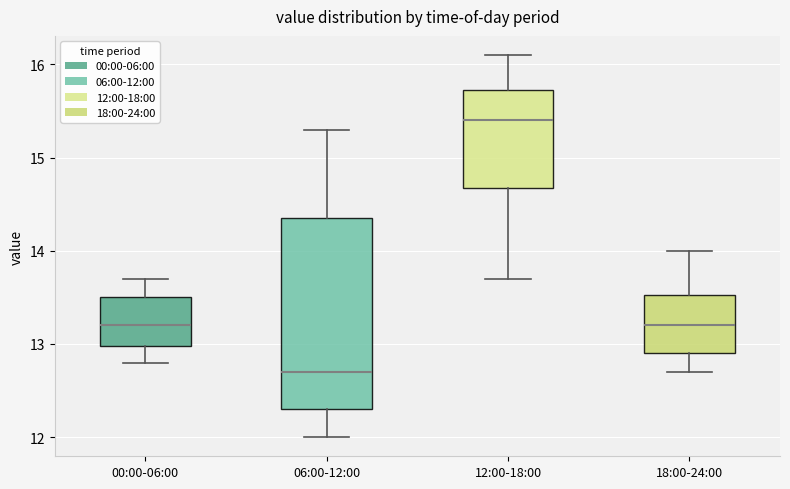

Where does the upper whisker of the box for 00:00-06:00 end on the y-axis? The values are not printed on the chart, so give them approximately, as read against the axis.

13.7